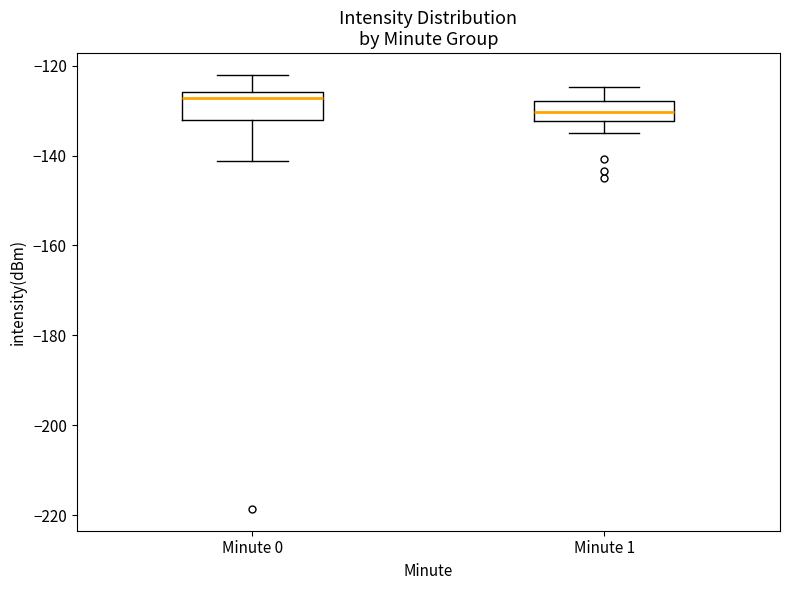

Reading left to right, read every box against the y-axis: the position of its median line, the range the box covers, and the ends of its whiskers. The values are not printed on the chart, so give them approximately, as read against the axis.

Minute 0: median -128, box -132 to -126, whiskers -142 to -122
Minute 1: median -130, box -132 to -128, whiskers -134 to -124